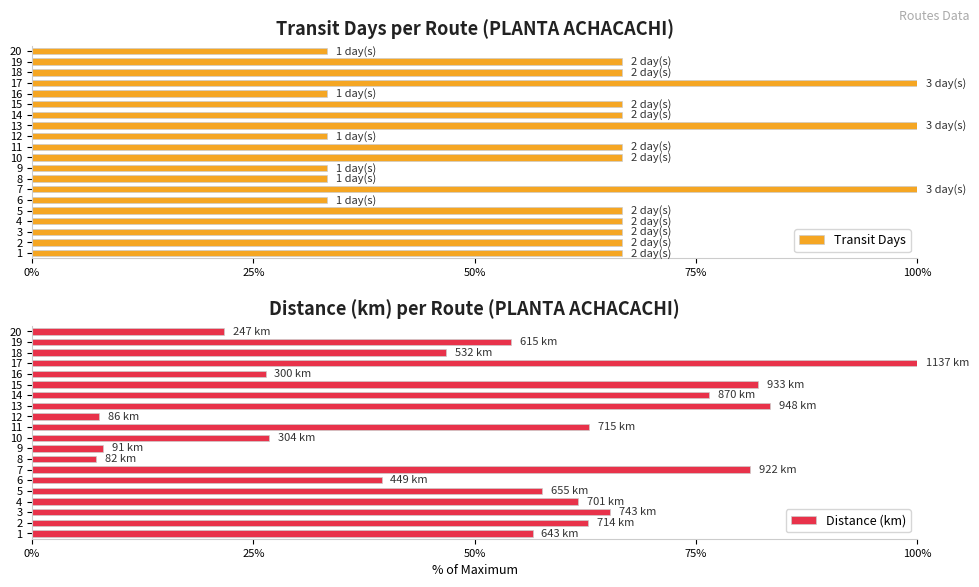

The value of Transit Days at 8 is 33.3. True or false?

True